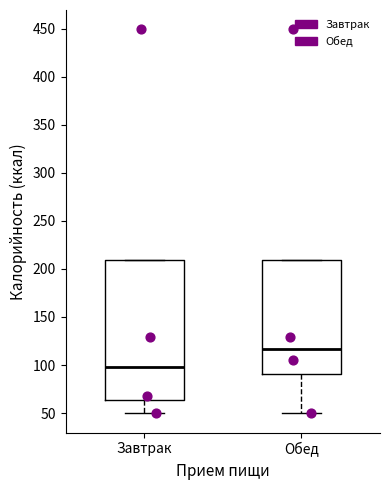

Where does the median line of the box for Обед sit on the y-axis? The values are not printed on the chart, so give them approximately, as read against the axis.

115